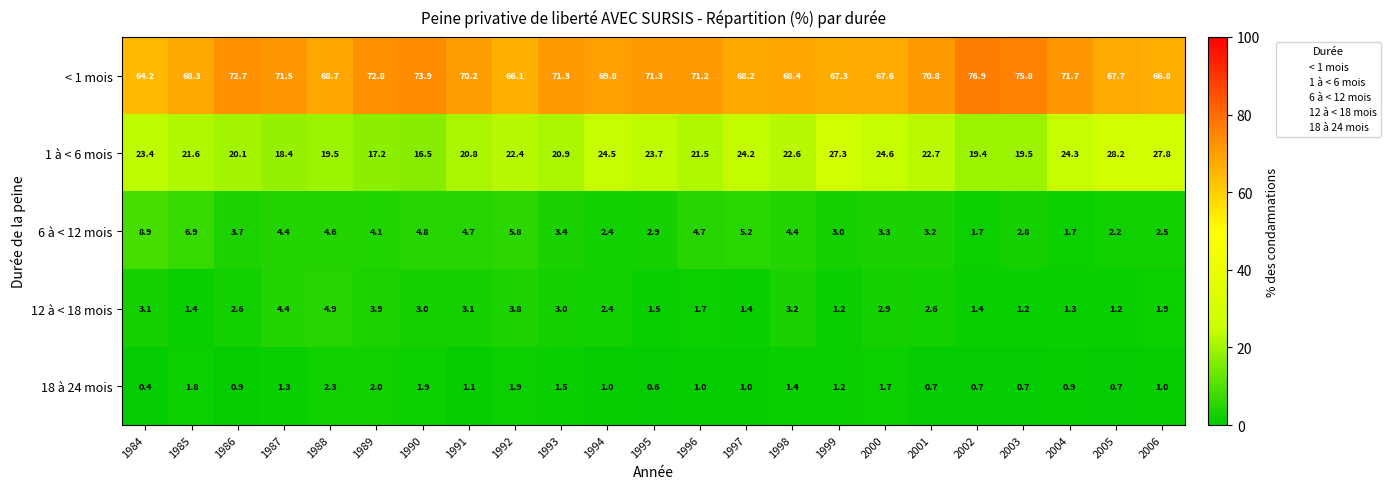

At 2000, list the series in order from largest to smallest.

< 1 mois, 1 à < 6 mois, 6 à < 12 mois, 12 à < 18 mois, 18 à 24 mois